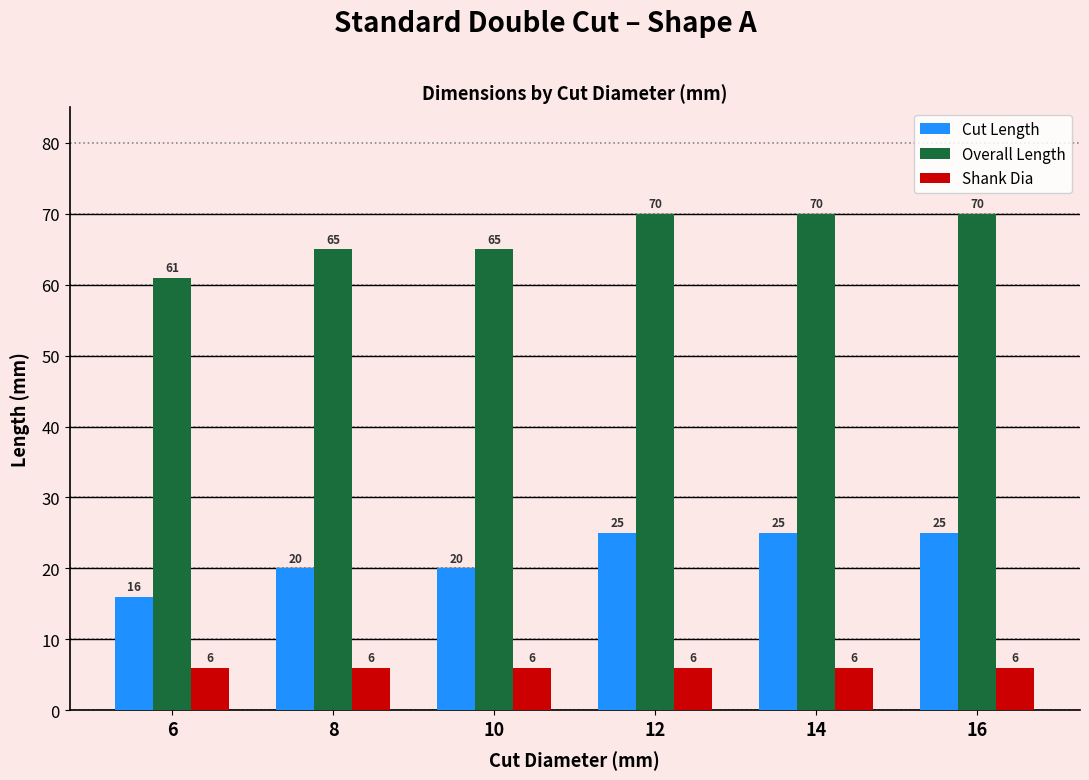

Is it true that Shank Dia equals 10 at 6?

False